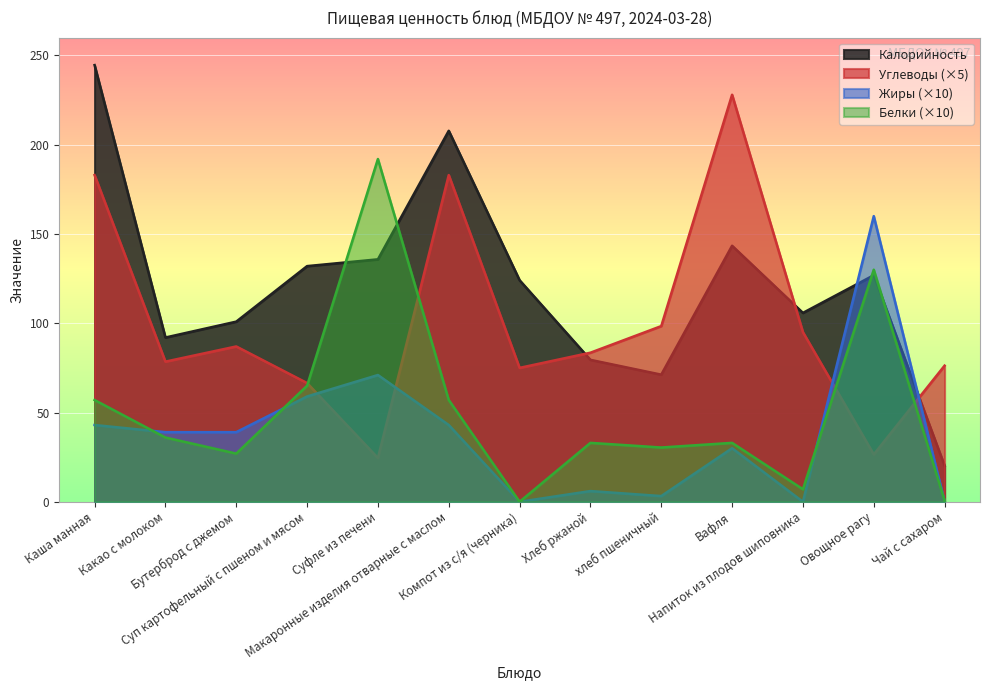

List the series in order of their peak value, lowest first.

Жиры (×10), Белки (×10), Углеводы (×5), Калорийность